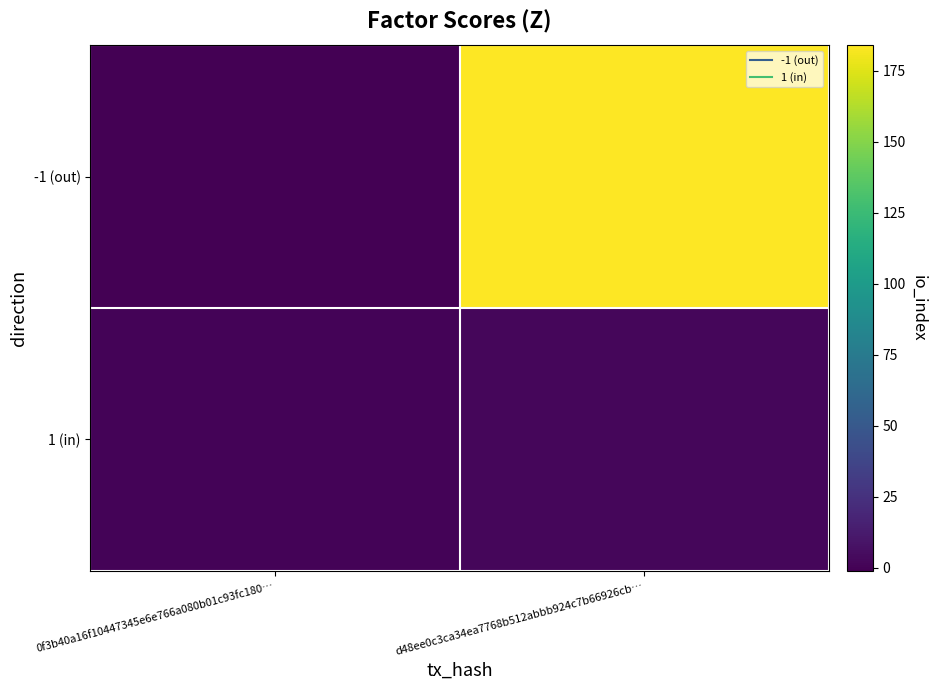

Between d48ee0c3ca34ea7768b512abbb924c7b66926cb… and 0f3b40a16f10447345e6e766a080b01c93fc180…, which is larger?

d48ee0c3ca34ea7768b512abbb924c7b66926cb…